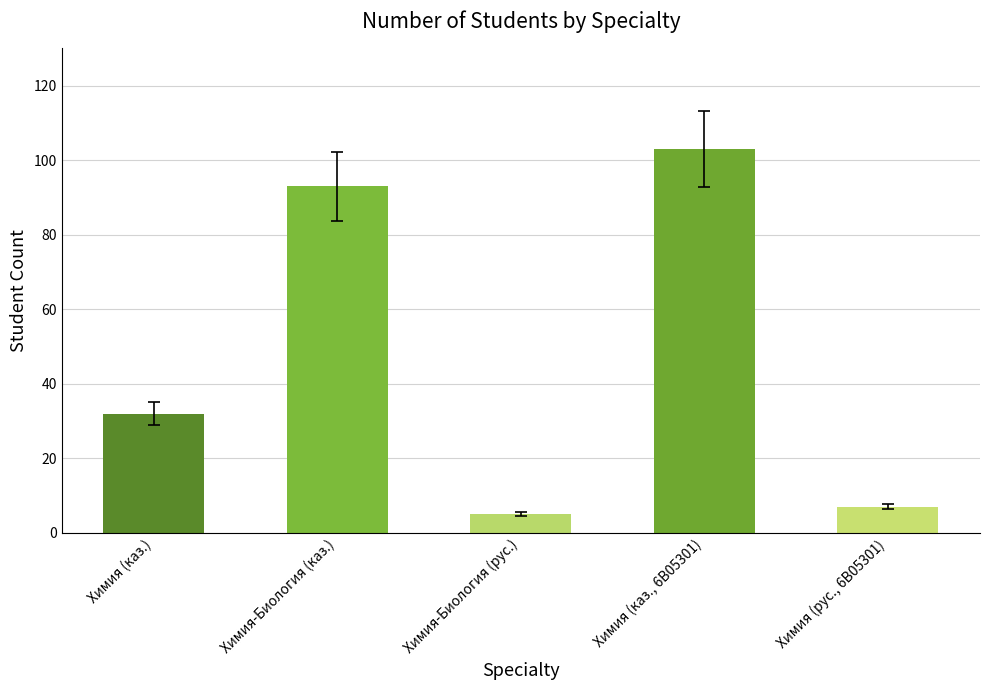

Does the chart contain any negative values?

No